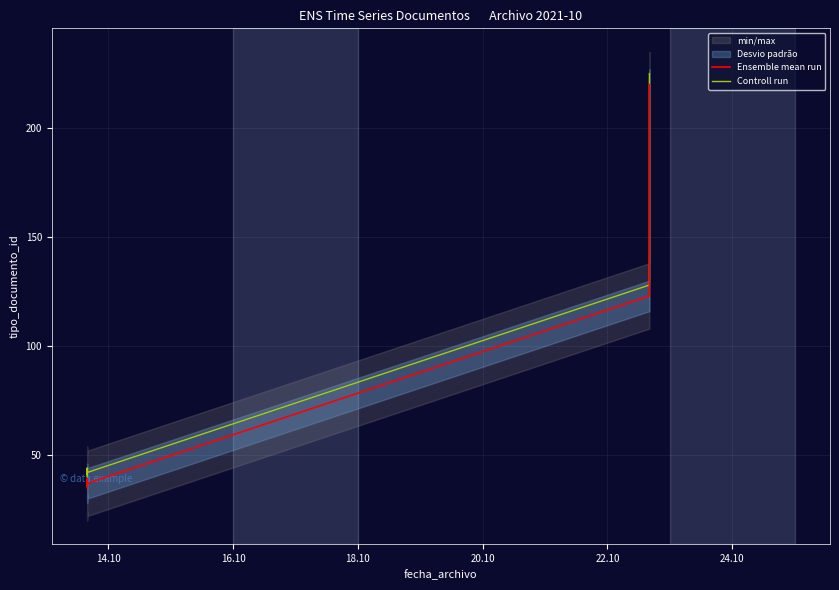

Reading left to right, what are all the values shown in this chart?

Ensemble mean run: 35	38	36	39	37	123	220
Controll run: 40	43	41	44	42	128	225